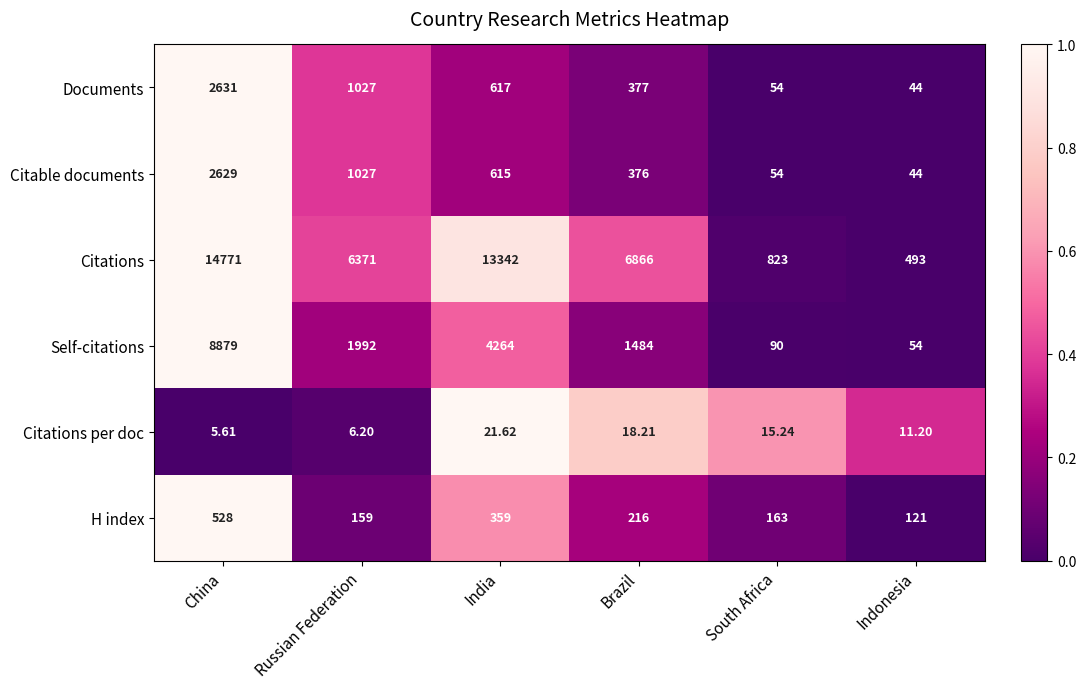

How many data points in Self-citations are less than 1992?

3